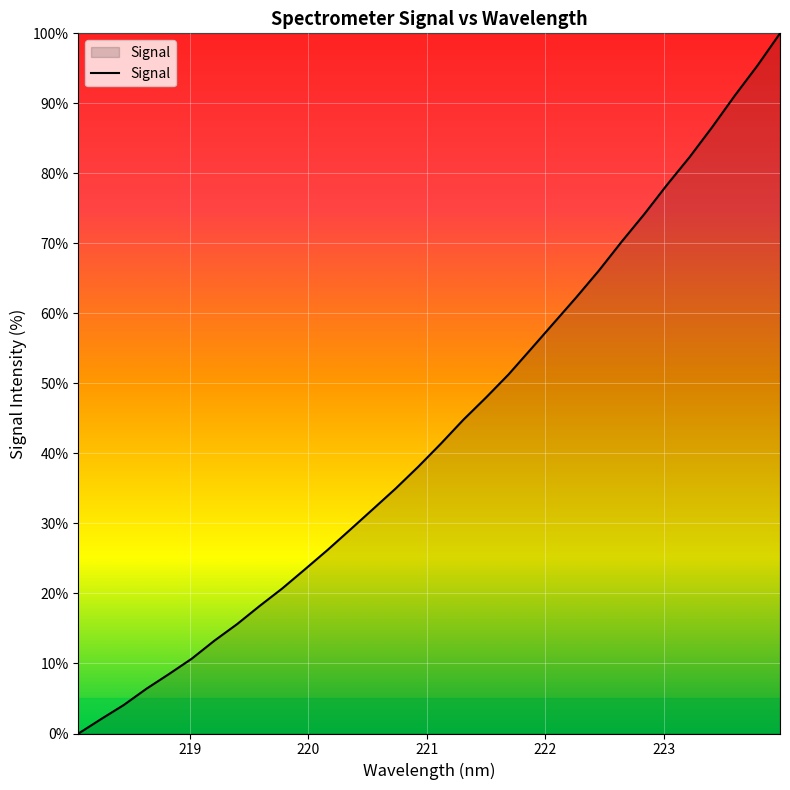

What is the difference between the maximum and minimum values?

100.0